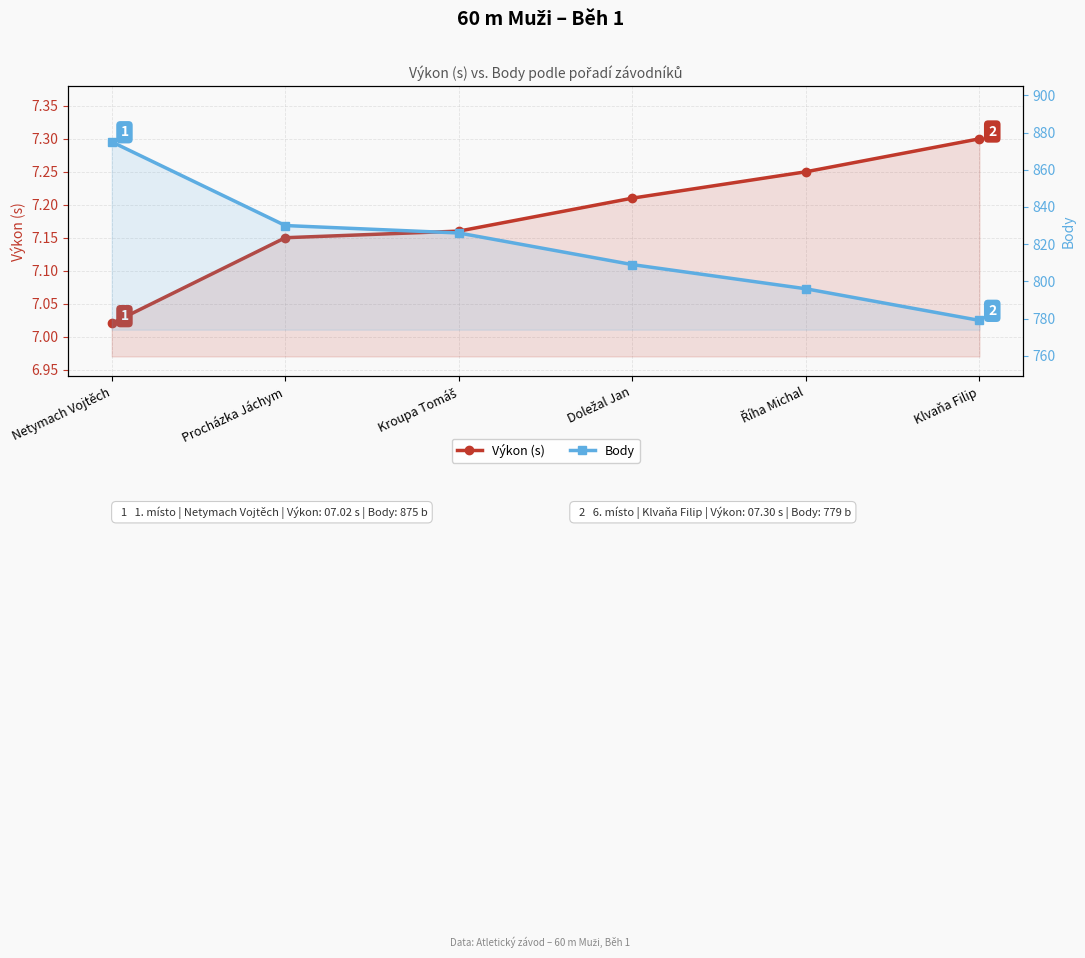

Reading left to right, transcribe all the data shown in this chart.

Výkon (s): 7.0	7.2	7.2	7.2	7.2	7.3
Body: 875.0	830.0	826.0	809.0	796.0	779.0